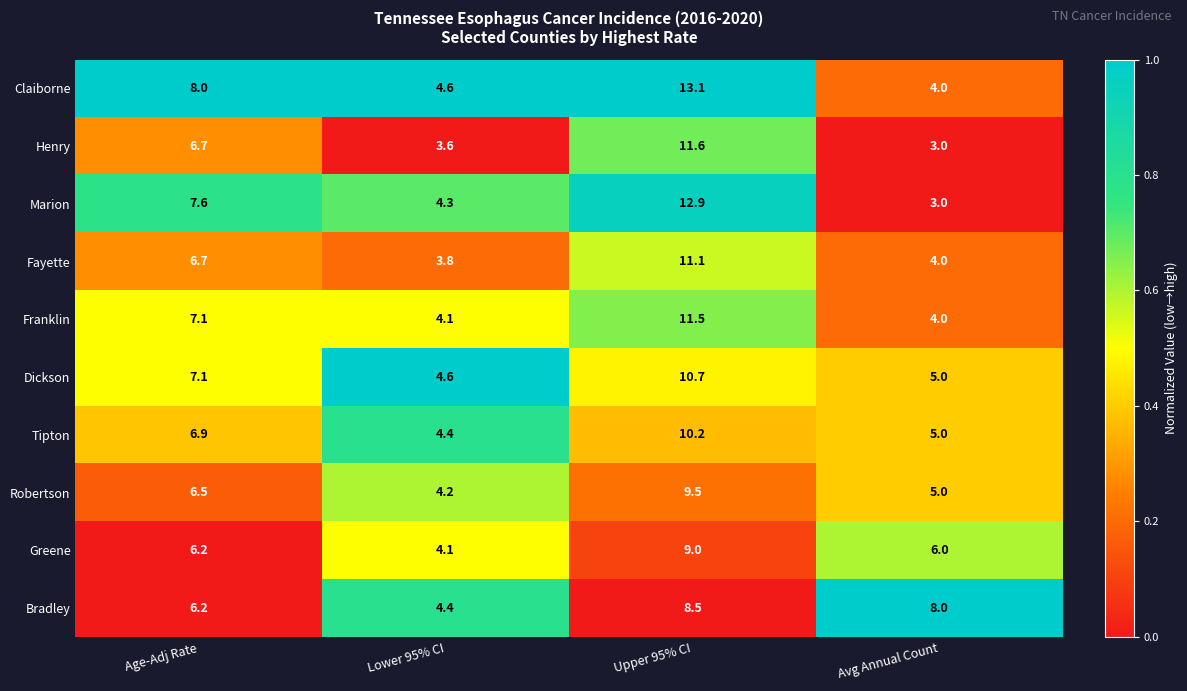

What is the greatest value displayed?

13.1